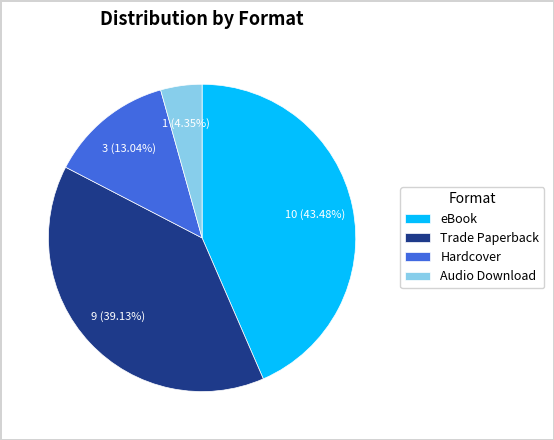

The Audio Download slice represents 4% of the pie. True or false?

True